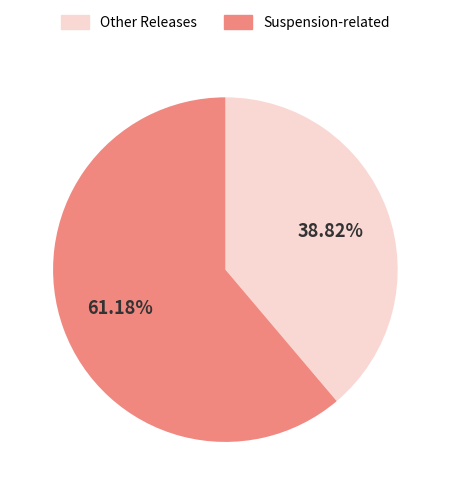

Count the number of slices in the pie.

2